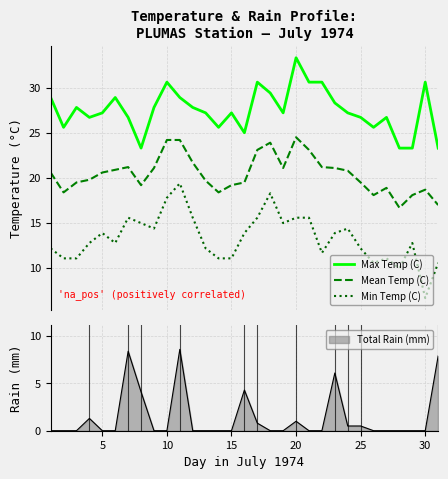

What is the lowest value of the Max Temp (C) series?

23.3